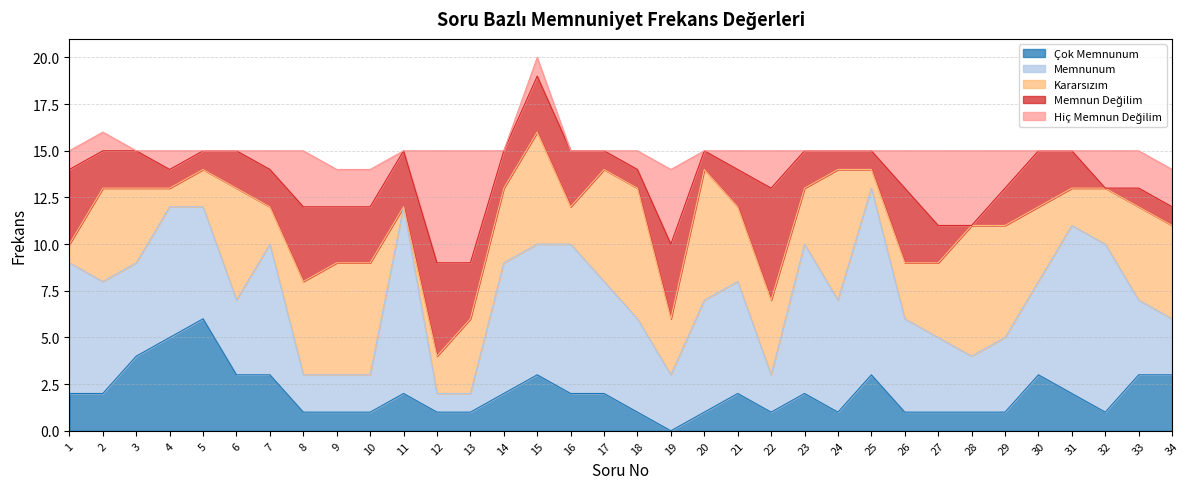

True or false: Hiç Memnun Değilim and Memnunum intersect in this chart.

True